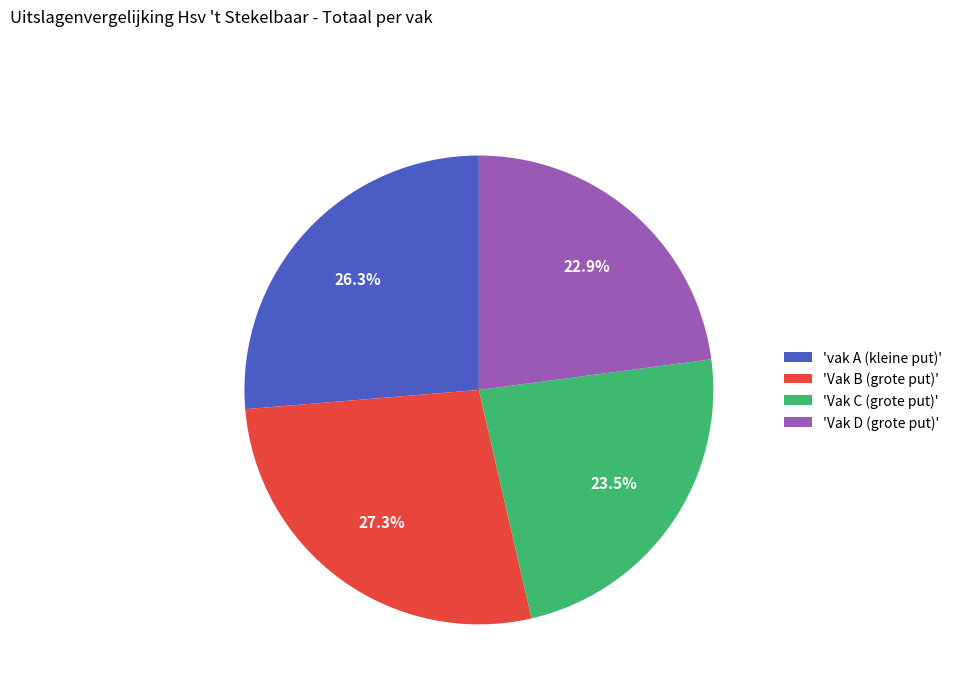

Which category has the biggest portion of the pie?

'Vak B (grote put)'